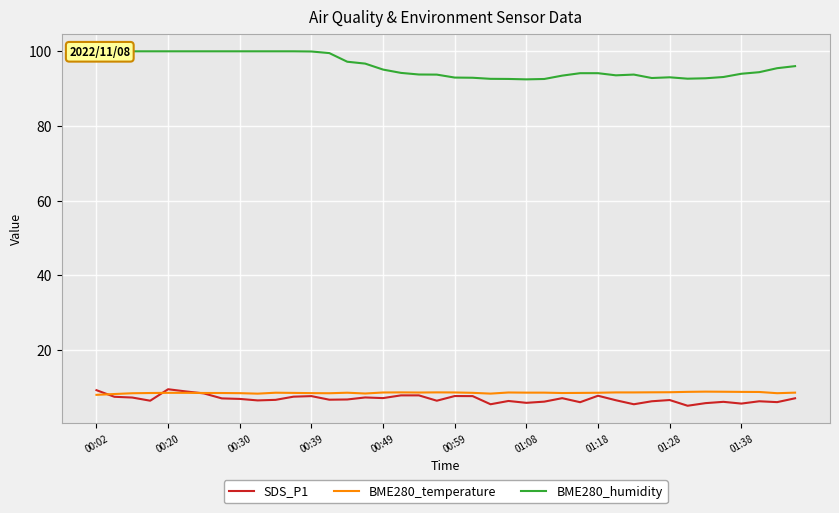

What is the highest value of the BME280_temperature series?

8.9